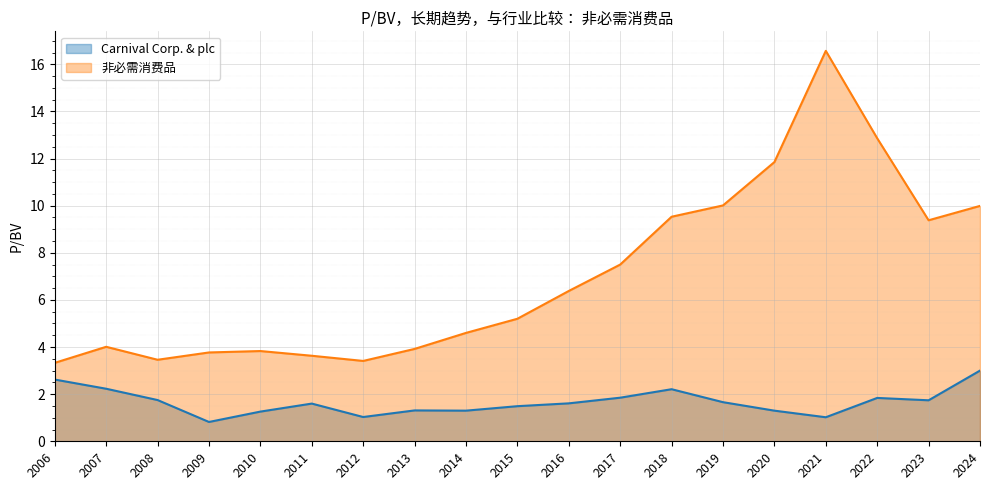

At how many categories does at least one series exceed 16?

1